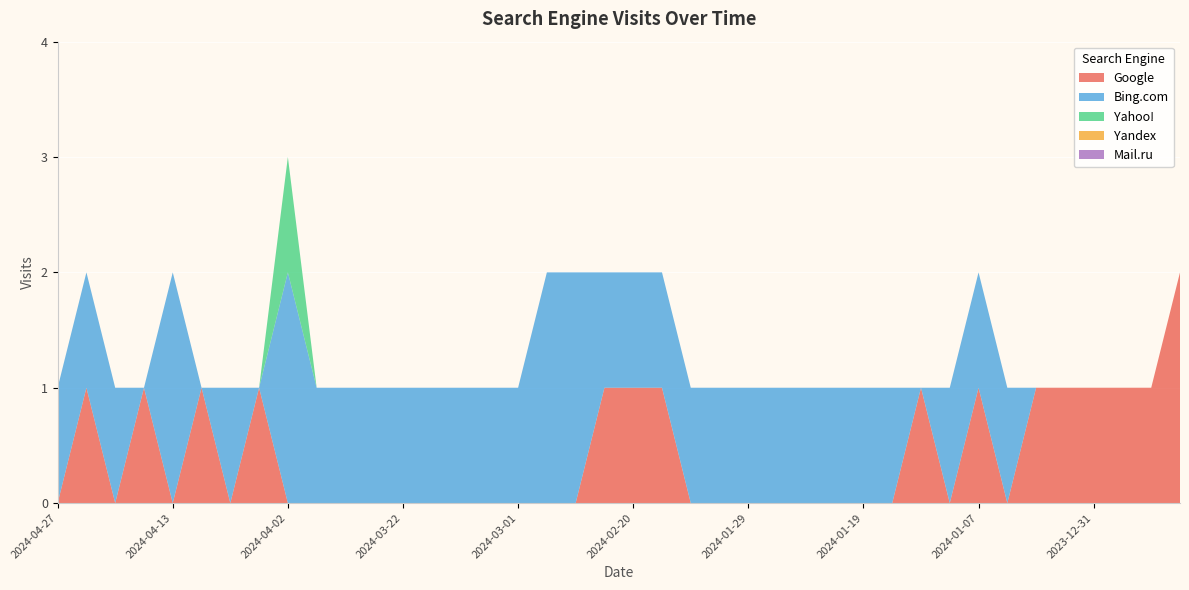

Reading left to right, transcribe all the data shown in this chart.

Google: 2024-04-27=0	2024-04-25=1	2024-04-21=0	2024-04-19=1	2024-04-13=0	2024-04-09=1	2024-04-06=0	2024-04-04=1	2024-04-02=0	2024-03-27=0	2024-03-25=0	2024-03-24=0	2024-03-22=0	2024-03-16=0	2024-03-05=0	2024-03-04=0	2024-03-01=0	2024-02-26=0	2024-02-25=0	2024-02-21=1	2024-02-20=1	2024-02-16=1	2024-02-08=0	2024-02-02=0	2024-01-29=0	2024-01-28=0	2024-01-27=0	2024-01-23=0	2024-01-19=0	2024-01-12=0	2024-01-09=1	2024-01-08=0	2024-01-07=1	2024-01-06=0	2024-01-04=1	2024-01-03=1	2023-12-31=1	2023-12-30=1	2023-12-27=1	2023-12-24=2
Bing.com: 2024-04-27=1	2024-04-25=1	2024-04-21=1	2024-04-19=0	2024-04-13=2	2024-04-09=0	2024-04-06=1	2024-04-04=0	2024-04-02=2	2024-03-27=1	2024-03-25=1	2024-03-24=1	2024-03-22=1	2024-03-16=1	2024-03-05=1	2024-03-04=1	2024-03-01=1	2024-02-26=2	2024-02-25=2	2024-02-21=1	2024-02-20=1	2024-02-16=1	2024-02-08=1	2024-02-02=1	2024-01-29=1	2024-01-28=1	2024-01-27=1	2024-01-23=1	2024-01-19=1	2024-01-12=1	2024-01-09=0	2024-01-08=1	2024-01-07=1	2024-01-06=1	2024-01-04=0	2024-01-03=0	2023-12-31=0	2023-12-30=0	2023-12-27=0	2023-12-24=0
Yahoo!: 2024-04-27=0	2024-04-25=0	2024-04-21=0	2024-04-19=0	2024-04-13=0	2024-04-09=0	2024-04-06=0	2024-04-04=0	2024-04-02=1	2024-03-27=0	2024-03-25=0	2024-03-24=0	2024-03-22=0	2024-03-16=0	2024-03-05=0	2024-03-04=0	2024-03-01=0	2024-02-26=0	2024-02-25=0	2024-02-21=0	2024-02-20=0	2024-02-16=0	2024-02-08=0	2024-02-02=0	2024-01-29=0	2024-01-28=0	2024-01-27=0	2024-01-23=0	2024-01-19=0	2024-01-12=0	2024-01-09=0	2024-01-08=0	2024-01-07=0	2024-01-06=0	2024-01-04=0	2024-01-03=0	2023-12-31=0	2023-12-30=0	2023-12-27=0	2023-12-24=0
Yandex: 2024-04-27=0	2024-04-25=0	2024-04-21=0	2024-04-19=0	2024-04-13=0	2024-04-09=0	2024-04-06=0	2024-04-04=0	2024-04-02=0	2024-03-27=0	2024-03-25=0	2024-03-24=0	2024-03-22=0	2024-03-16=0	2024-03-05=0	2024-03-04=0	2024-03-01=0	2024-02-26=0	2024-02-25=0	2024-02-21=0	2024-02-20=0	2024-02-16=0	2024-02-08=0	2024-02-02=0	2024-01-29=0	2024-01-28=0	2024-01-27=0	2024-01-23=0	2024-01-19=0	2024-01-12=0	2024-01-09=0	2024-01-08=0	2024-01-07=0	2024-01-06=0	2024-01-04=0	2024-01-03=0	2023-12-31=0	2023-12-30=0	2023-12-27=0	2023-12-24=0
Mail.ru: 2024-04-27=0	2024-04-25=0	2024-04-21=0	2024-04-19=0	2024-04-13=0	2024-04-09=0	2024-04-06=0	2024-04-04=0	2024-04-02=0	2024-03-27=0	2024-03-25=0	2024-03-24=0	2024-03-22=0	2024-03-16=0	2024-03-05=0	2024-03-04=0	2024-03-01=0	2024-02-26=0	2024-02-25=0	2024-02-21=0	2024-02-20=0	2024-02-16=0	2024-02-08=0	2024-02-02=0	2024-01-29=0	2024-01-28=0	2024-01-27=0	2024-01-23=0	2024-01-19=0	2024-01-12=0	2024-01-09=0	2024-01-08=0	2024-01-07=0	2024-01-06=0	2024-01-04=0	2024-01-03=0	2023-12-31=0	2023-12-30=0	2023-12-27=0	2023-12-24=0